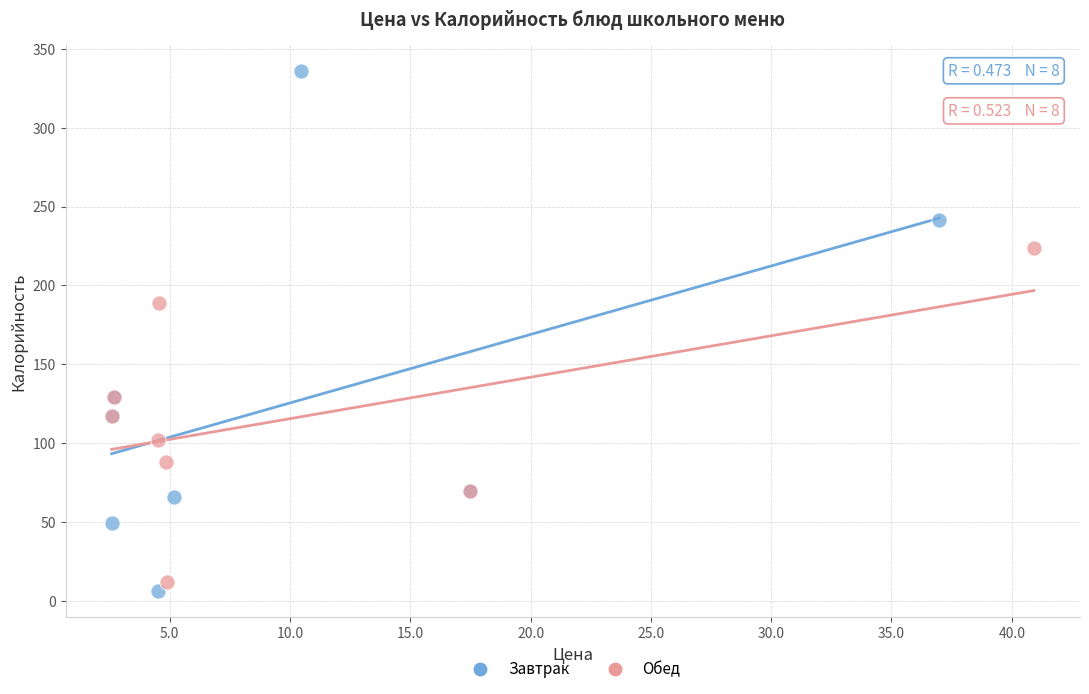

Which series has the widest spread of Y values?

Завтрак